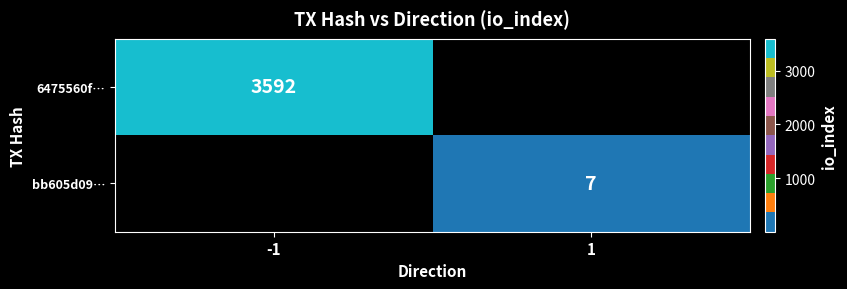

The value of bb605d09… at 1 is 7. True or false?

True